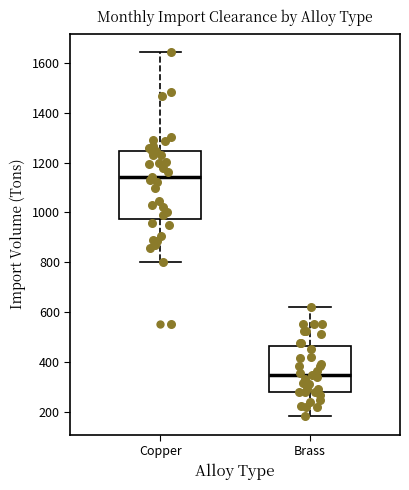

Which box is the tallest, from its lower edge to its upper edge?

Copper